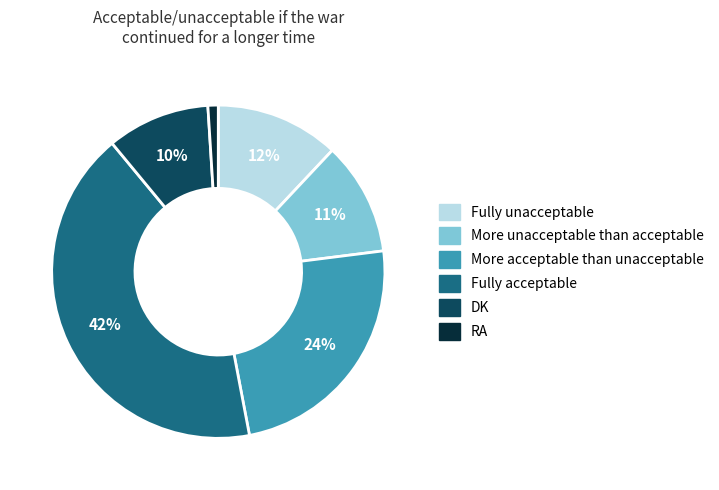

Rank the categories by value from highest to lowest.

Fully acceptable, More acceptable than unacceptable, Fully unacceptable, More unacceptable than acceptable, DK, RA